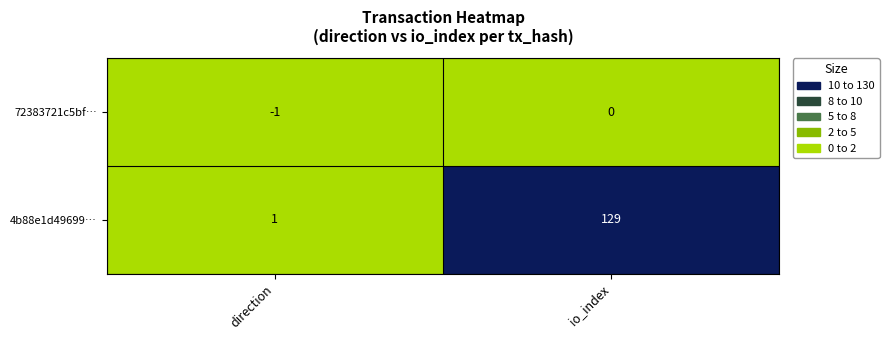

What is the greatest value displayed?

129